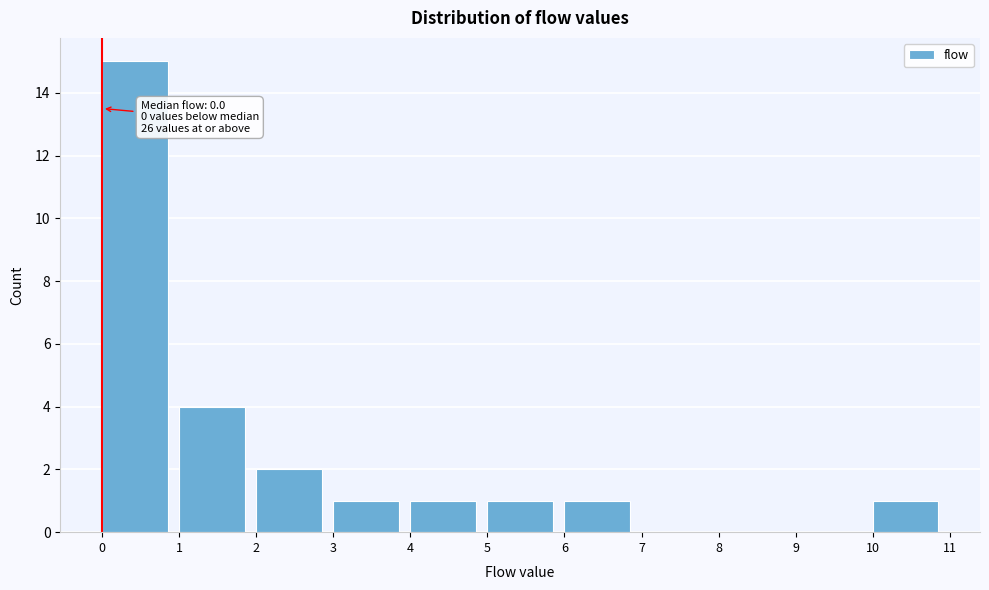

Which range on the x-axis has the tallest bar?

0 to 1